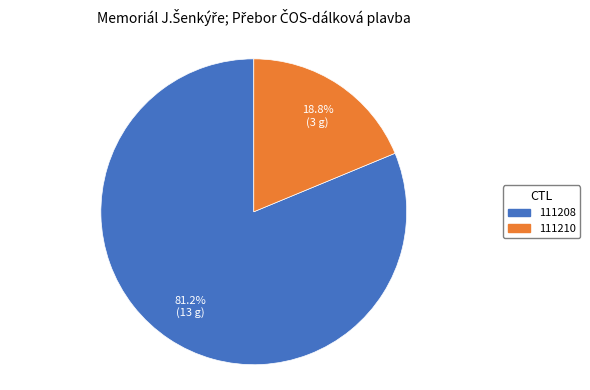

The 111210 slice represents 19% of the pie. True or false?

True